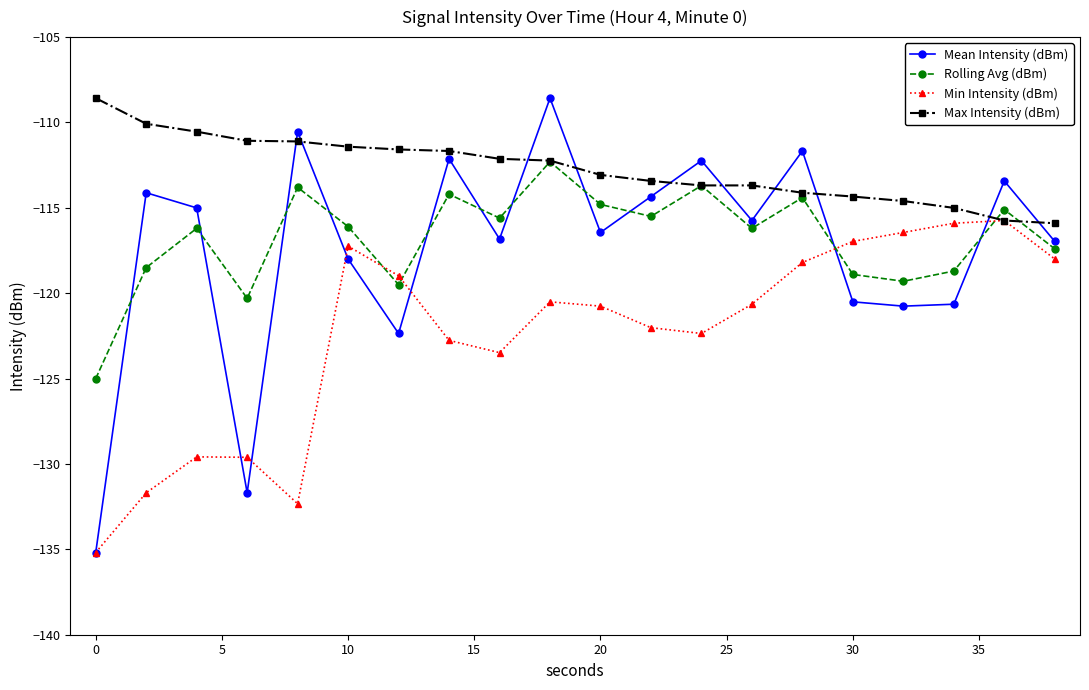

Which series has the largest range (max minus min)?

Mean Intensity (dBm)